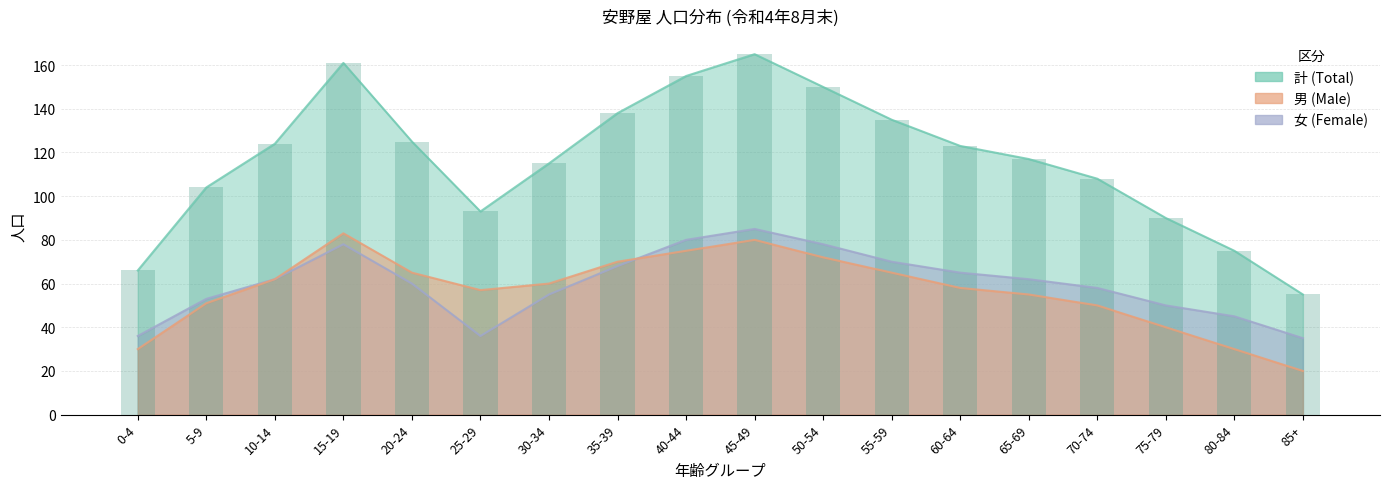

What is the greatest value displayed?

165